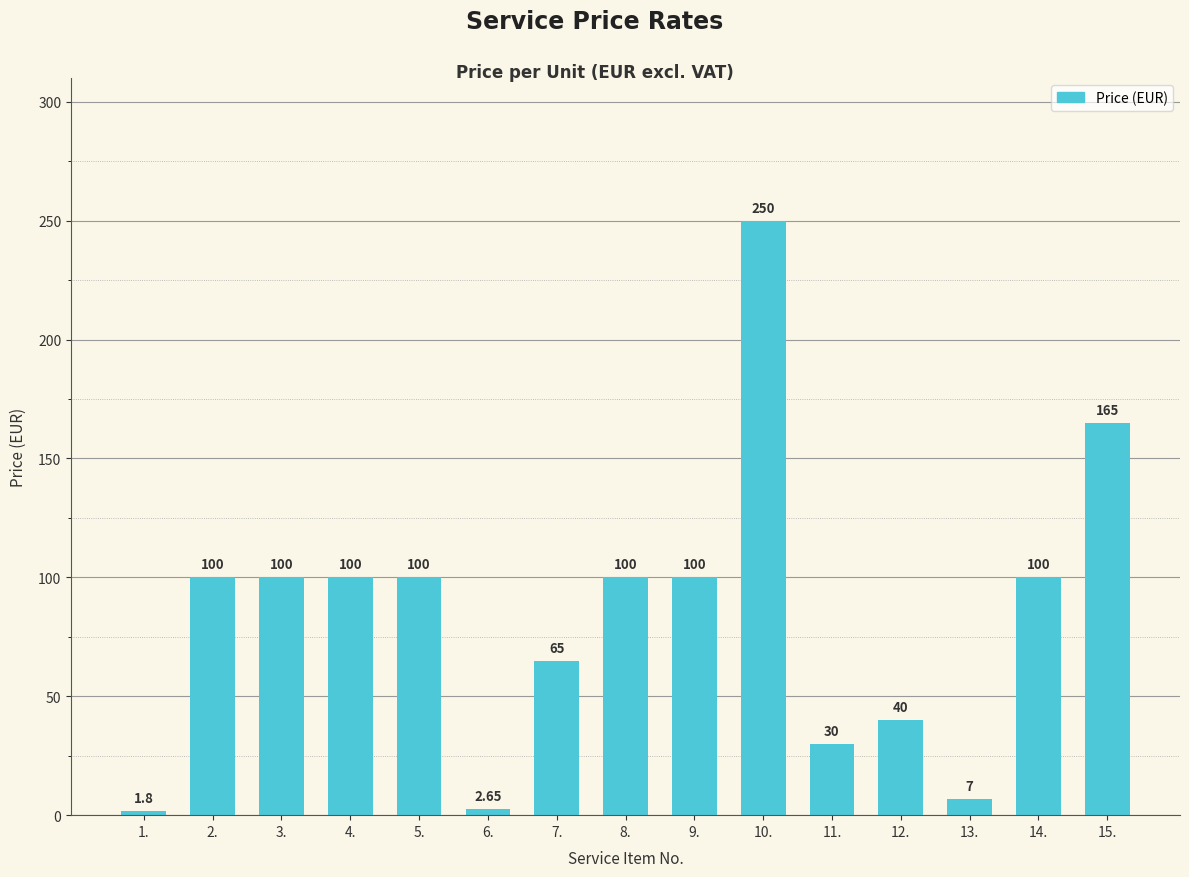

Which category has the highest value across all series?

10.